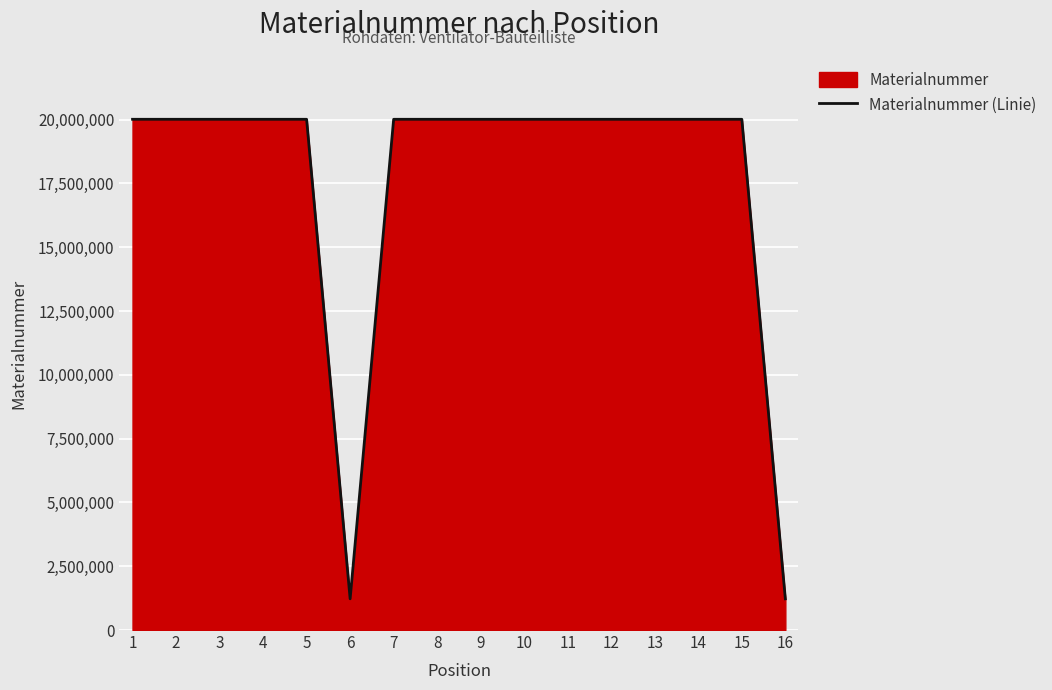

Reading left to right, what are all the values shown in this chart?

20014036	20014037	20014038	20013879	20013880	1222988	20014039	20014008	20014009	20014010	20013881	20013882	20013883	20013884	20013811	1222990